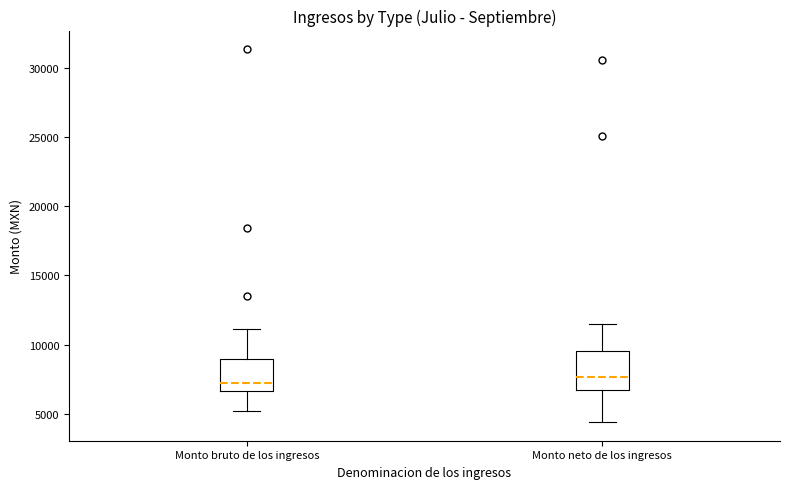

Reading left to right, read every box against the y-axis: the position of its median line, the range the box covers, and the ends of its whiskers. The values are not printed on the chart, so give them approximately, as read against the axis.

Monto bruto de los ingresos: median 7000, box 6500 to 9000, whiskers 5000 to 11000
Monto neto de los ingresos: median 7500, box 6500 to 9500, whiskers 4500 to 11500